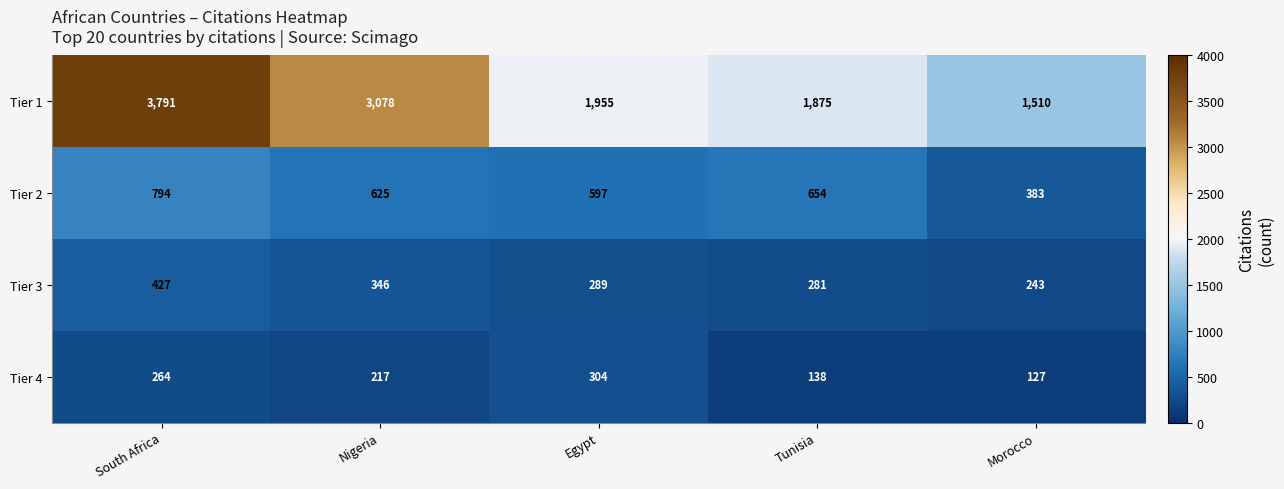

Reading left to right, what are all the values shown in this chart?

Tier 1: South Africa=3791	Nigeria=3078	Egypt=1955	Tunisia=1875	Morocco=1510
Tier 2: South Africa=794	Nigeria=625	Egypt=597	Tunisia=654	Morocco=383
Tier 3: South Africa=427	Nigeria=346	Egypt=289	Tunisia=281	Morocco=243
Tier 4: South Africa=264	Nigeria=217	Egypt=304	Tunisia=138	Morocco=127